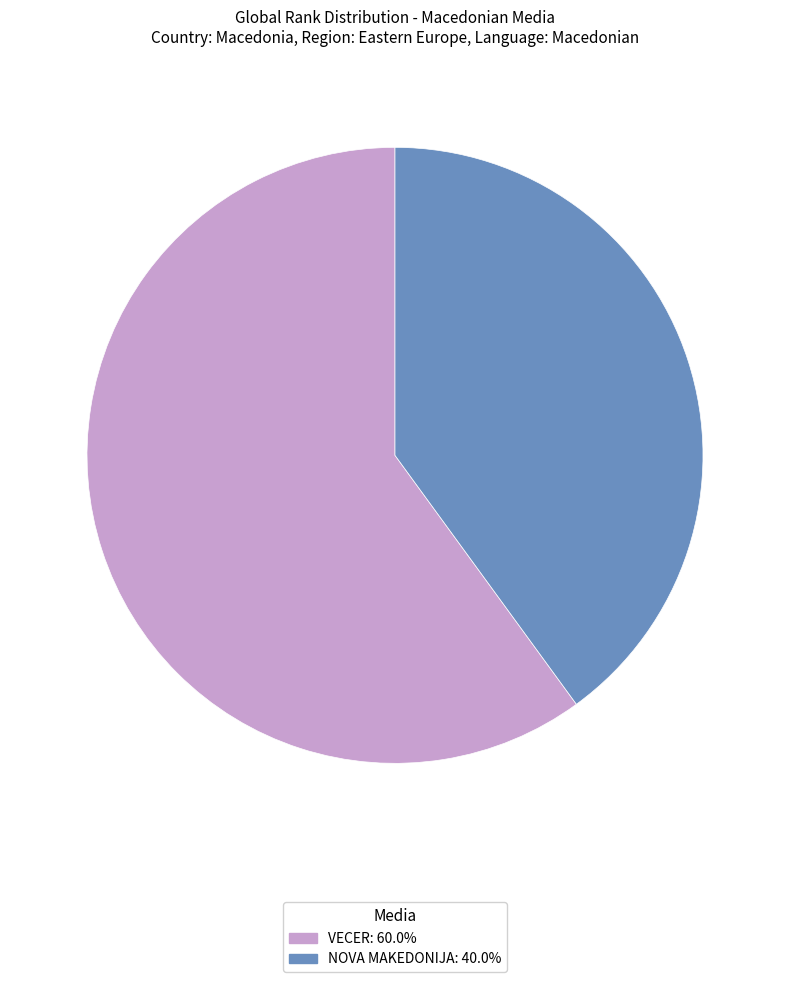

Combined, do NOVA MAKEDONIJA and VECER account for over 50%?

Yes